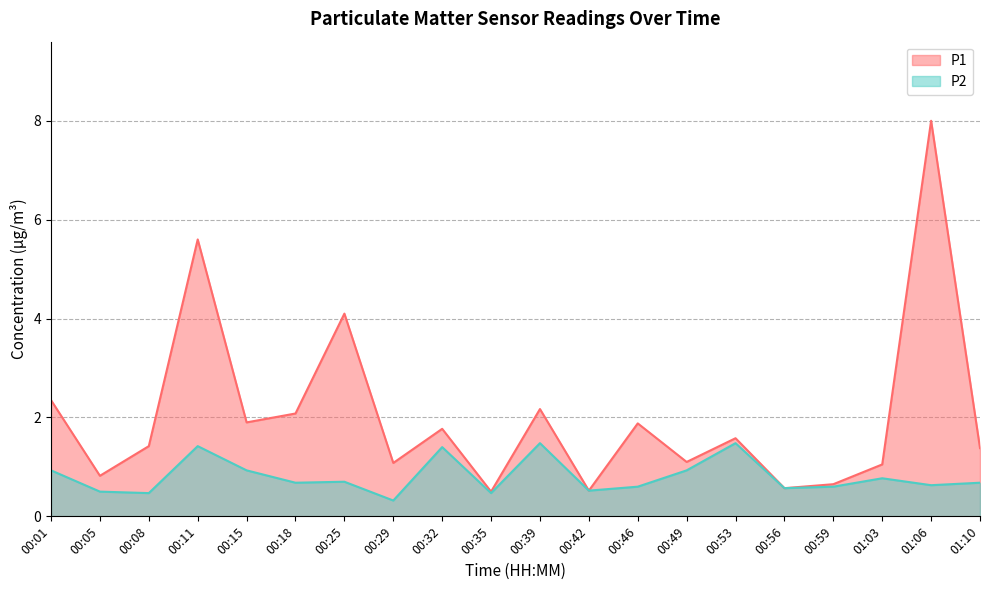

Which series has the widest spread of values?

P1